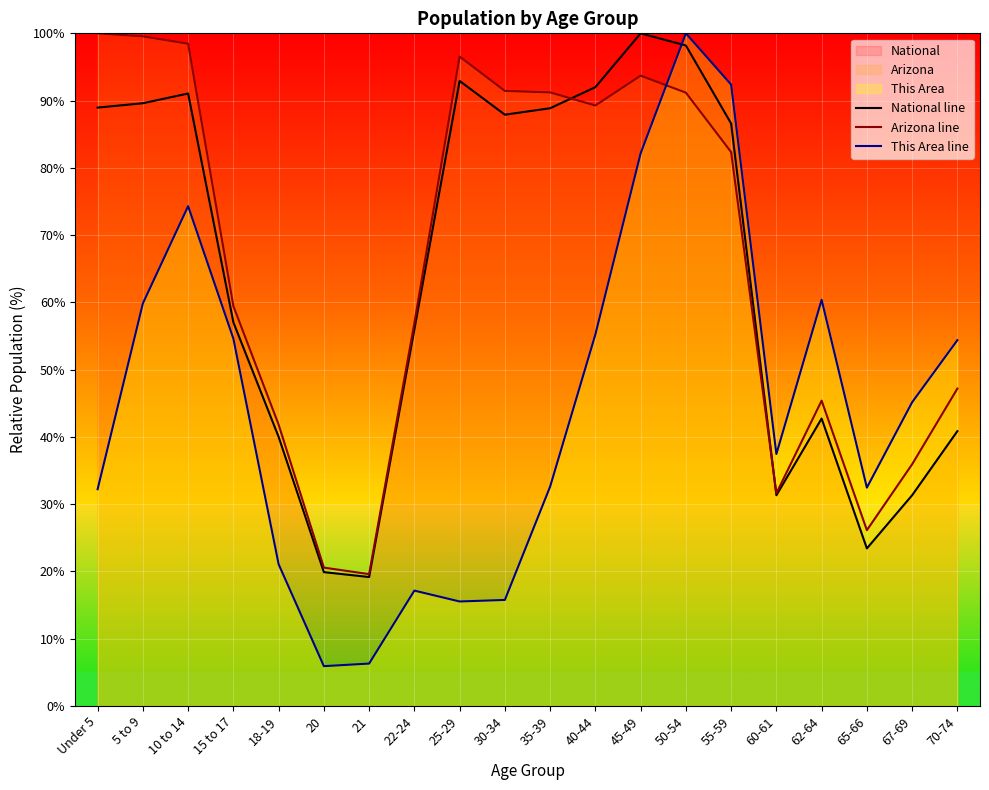

The value of This Area line at 70-74 is 54.4. True or false?

True